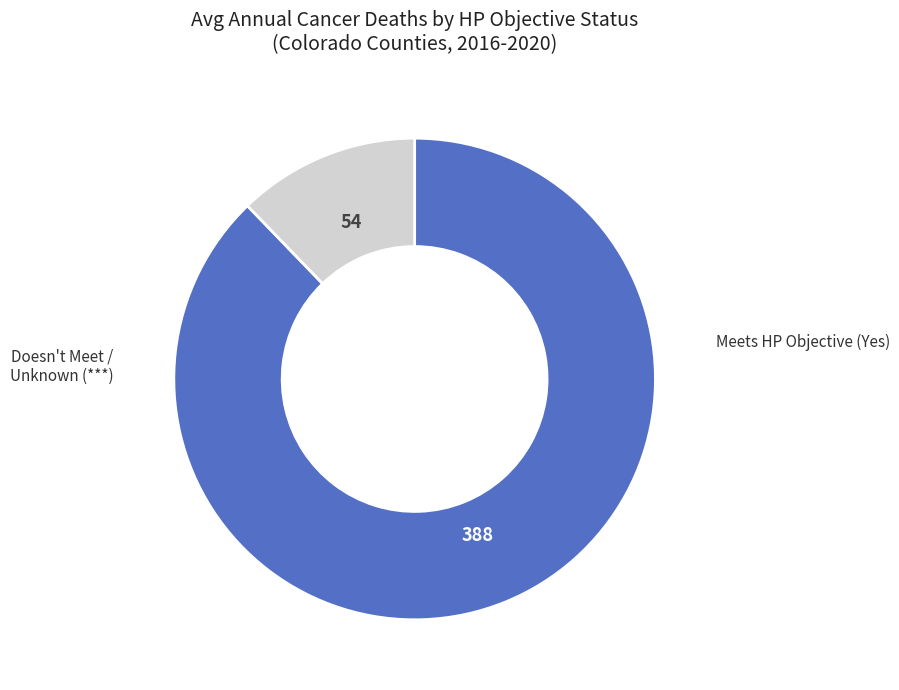

Is there a majority slice in this chart?

Yes